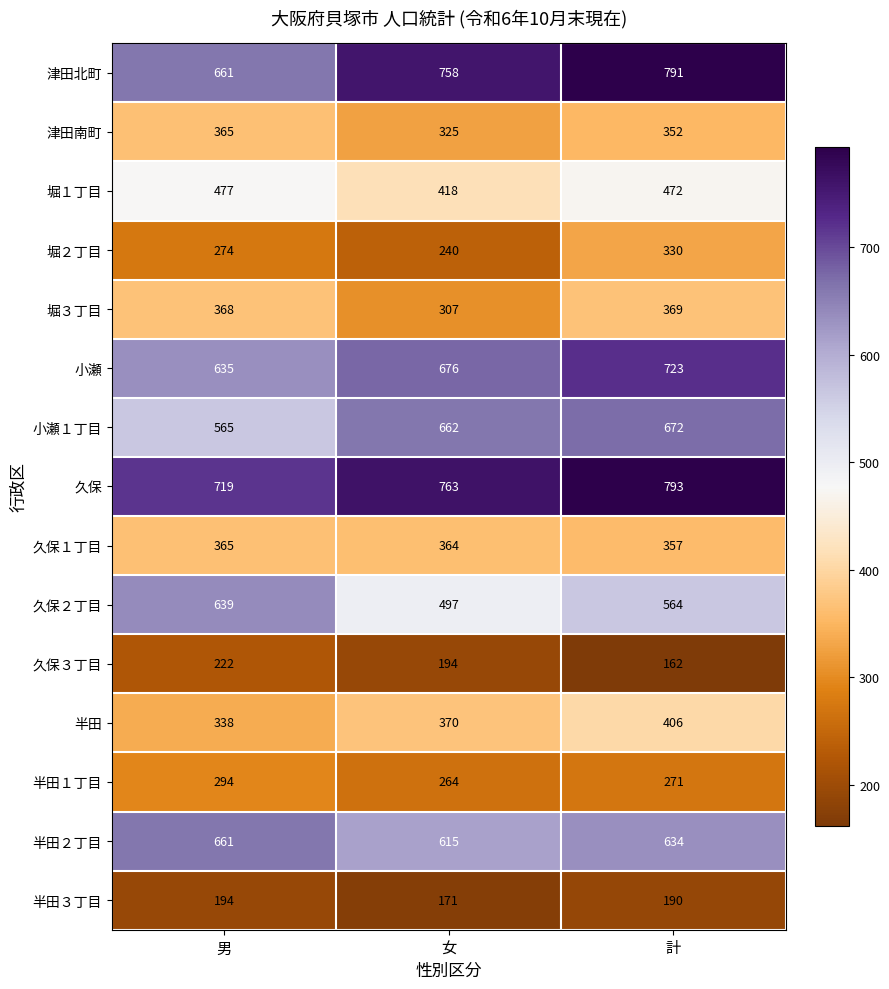

What value does the 半田３丁目 series have at 女, to the nearest 5?

170